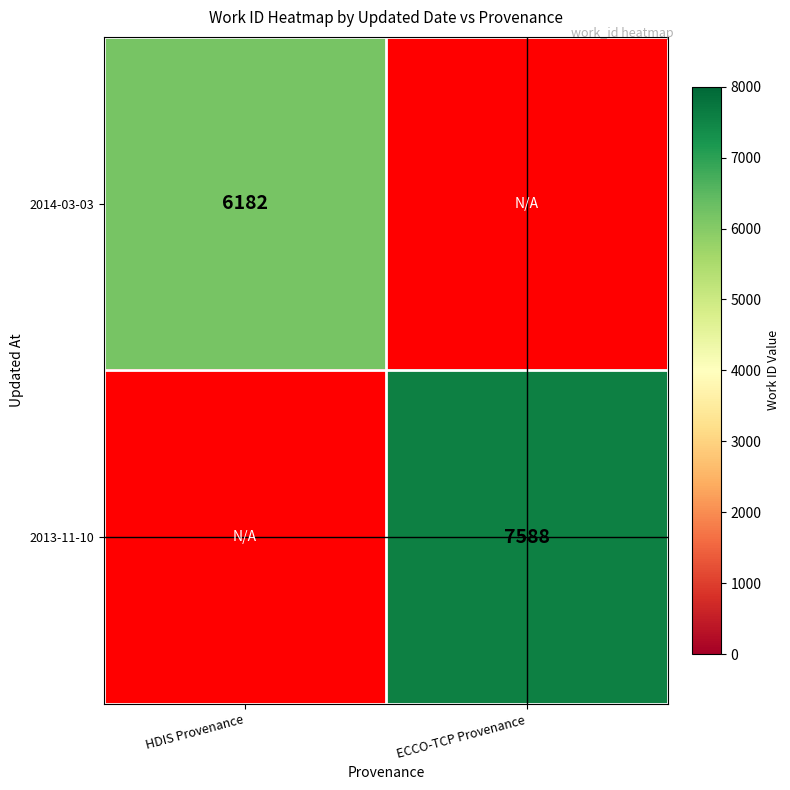

The 2014-03-03 series shows 6182 at HDIS Provenance. True or false?

True